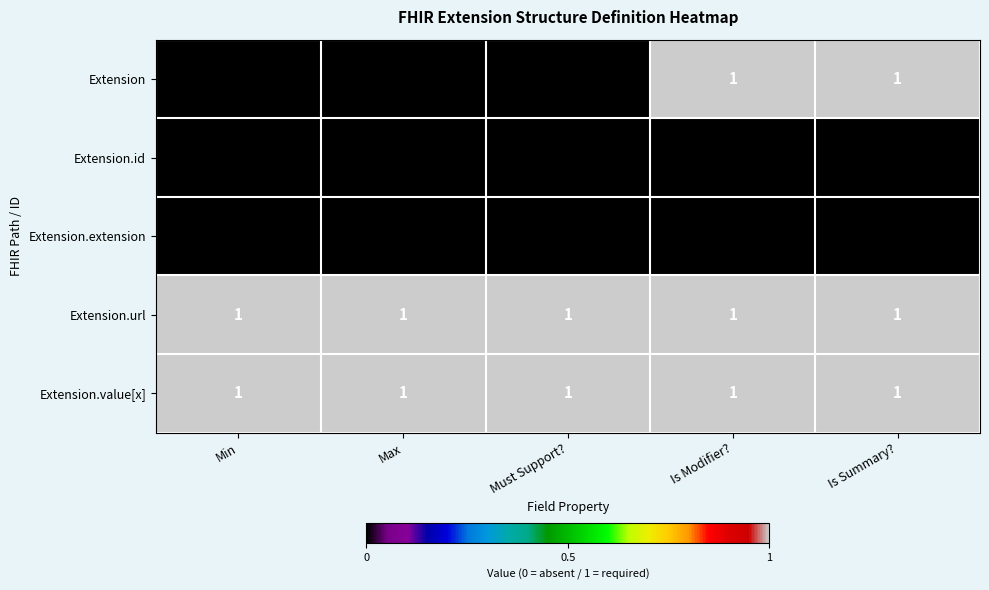

Is it true that Extension equals 0 at Must Support??

True